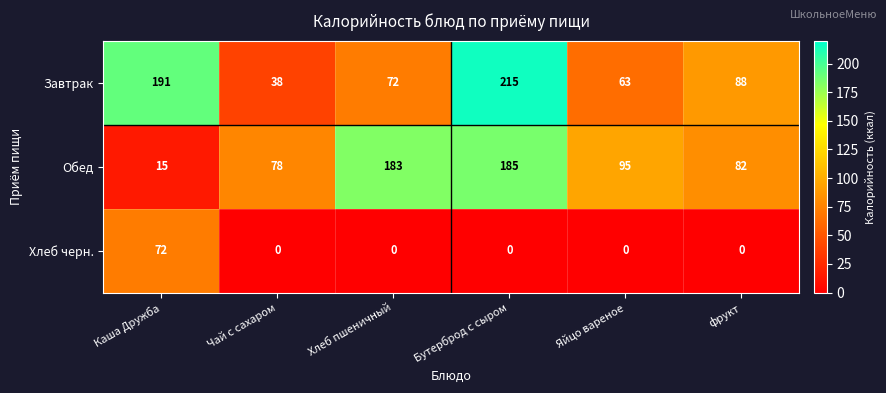

Which series has the widest spread of values?

Завтрак